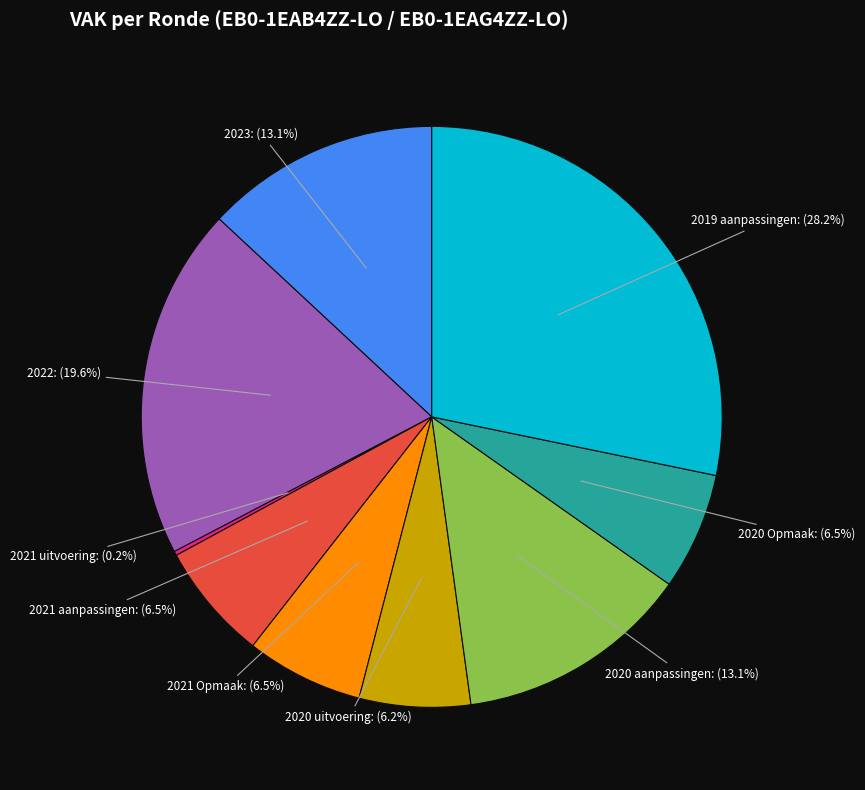

What is the ratio of the value at 2022: (19.6%) to the value at 2023: (13.1%)?

1.5